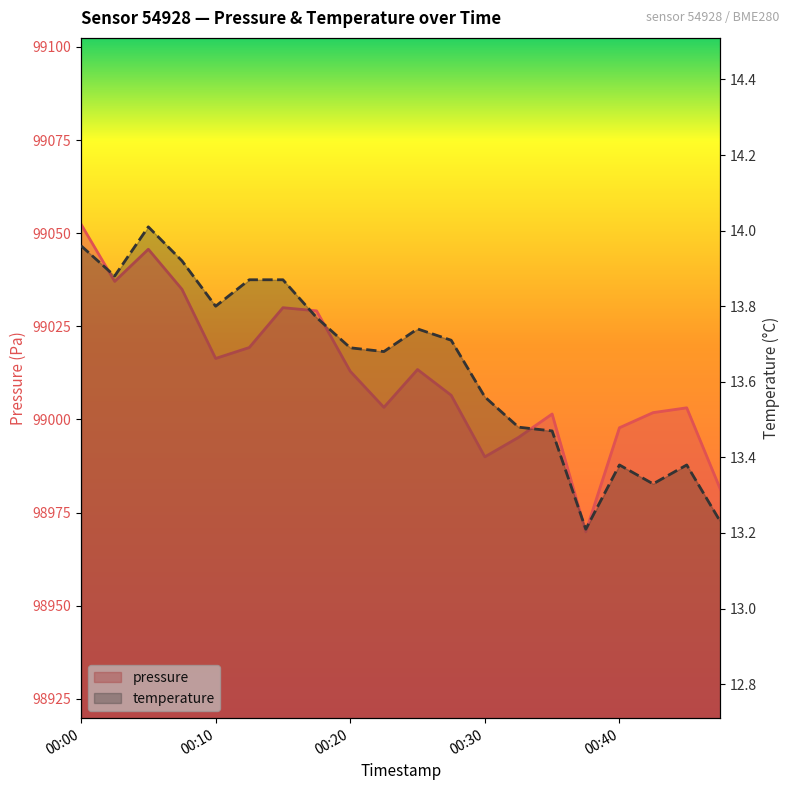

Rank the series by their average value, from lowest to highest.

temperature, pressure